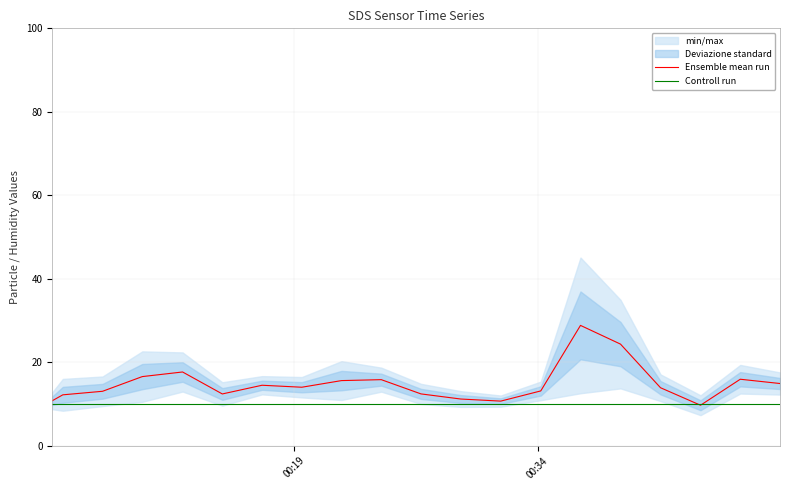

After their last crossing, which series has the higher values: Controll run or Ensemble mean run?

Ensemble mean run